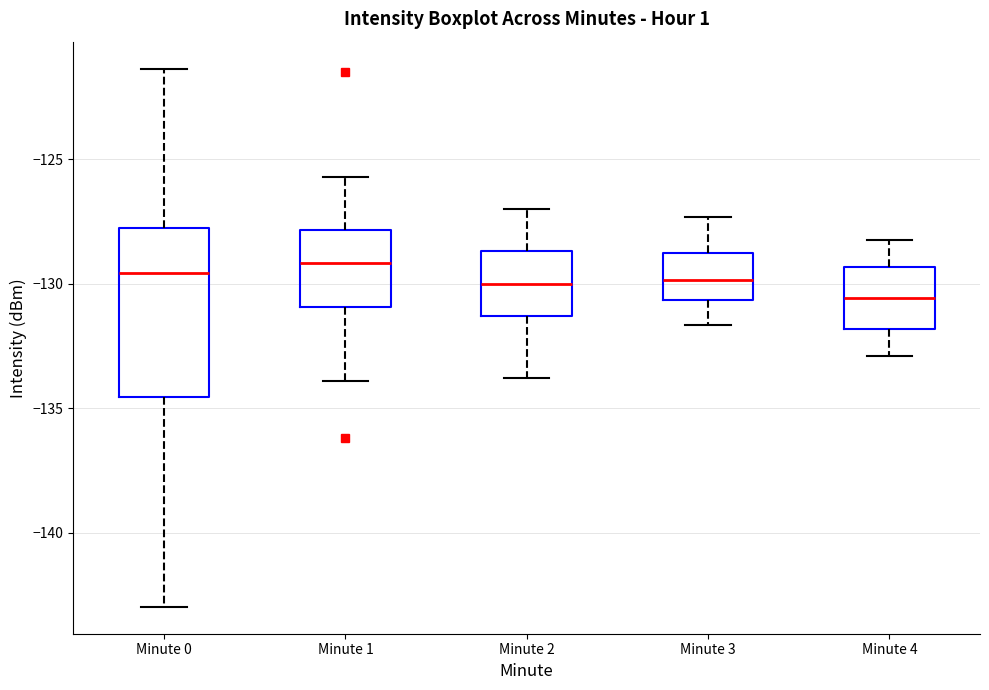

Reading left to right, read every box against the y-axis: the position of its median line, the range the box covers, and the ends of its whiskers. The values are not printed on the chart, so give them approximately, as read against the axis.

Minute 0: median -129.5, box -134.5 to -127.5, whiskers -143.0 to -121.5
Minute 1: median -129.0, box -131.0 to -128.0, whiskers -134.0 to -125.5
Minute 2: median -130.0, box -131.5 to -128.5, whiskers -134.0 to -127.0
Minute 3: median -130.0, box -130.5 to -129.0, whiskers -131.5 to -127.5
Minute 4: median -130.5, box -132.0 to -129.5, whiskers -133.0 to -128.0